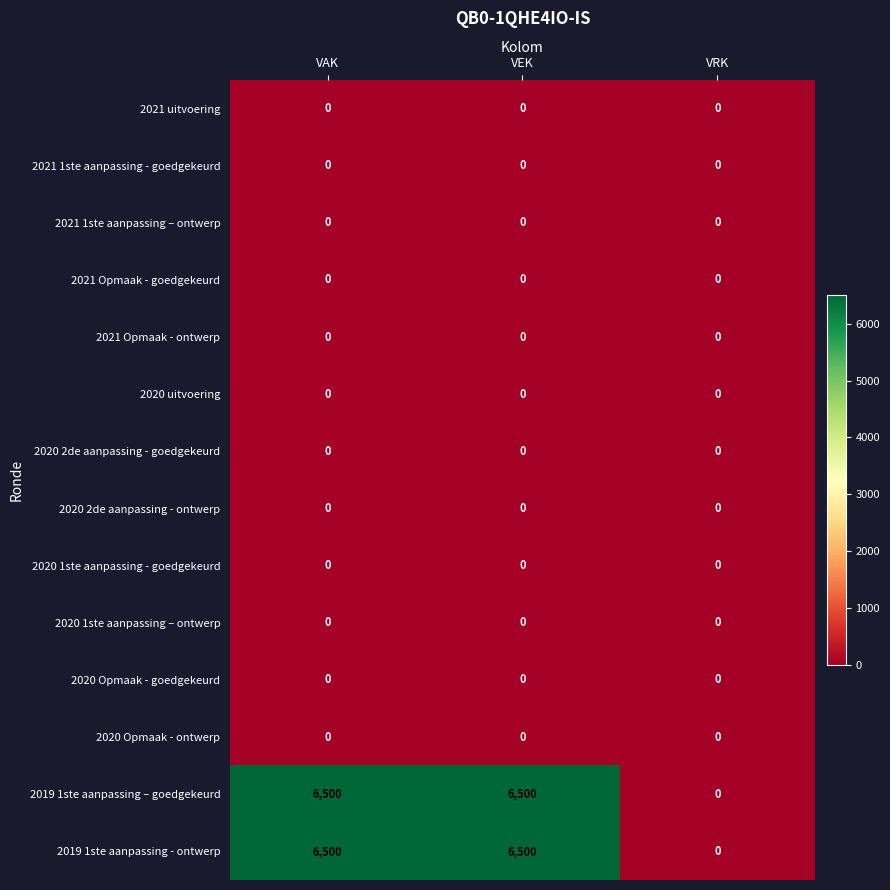

What is the difference between the highest and lowest values at VAK?

6500